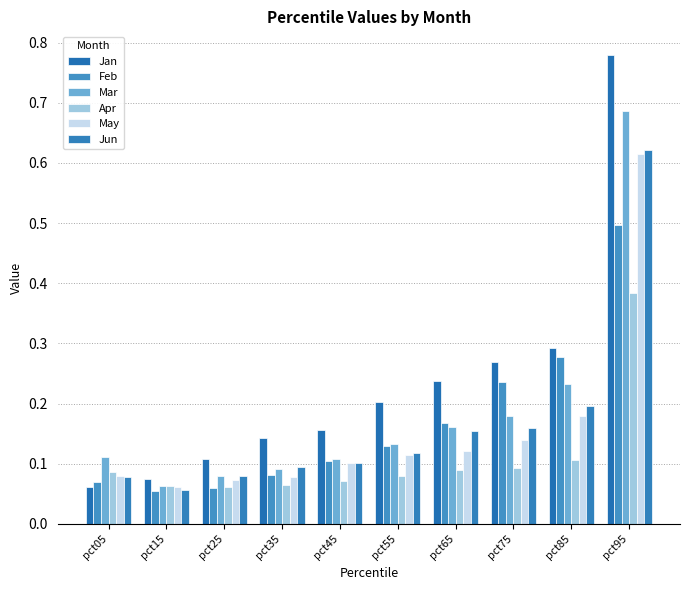

What is the sum of the Jan values at pct75 and pct95?

1.0